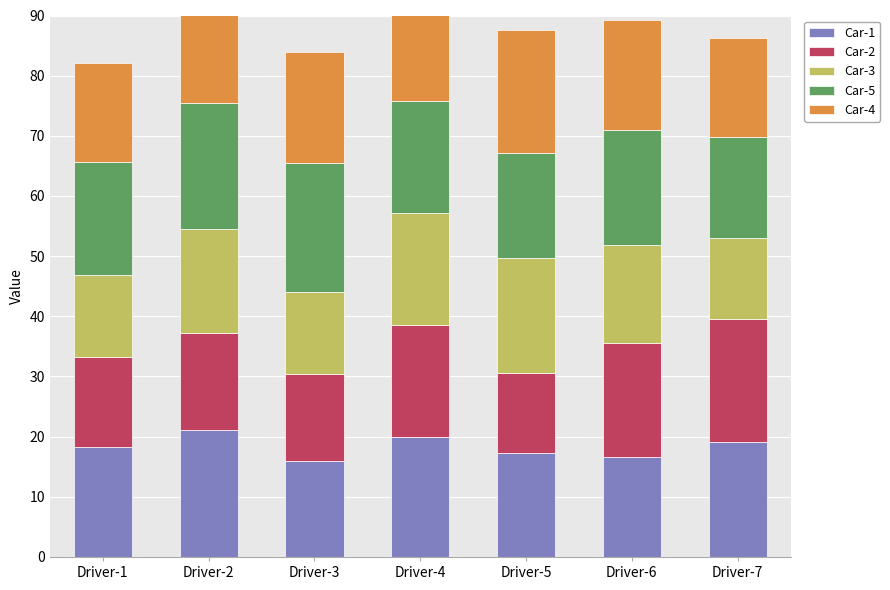

What is the total value across all series at Driver-7?

86.3